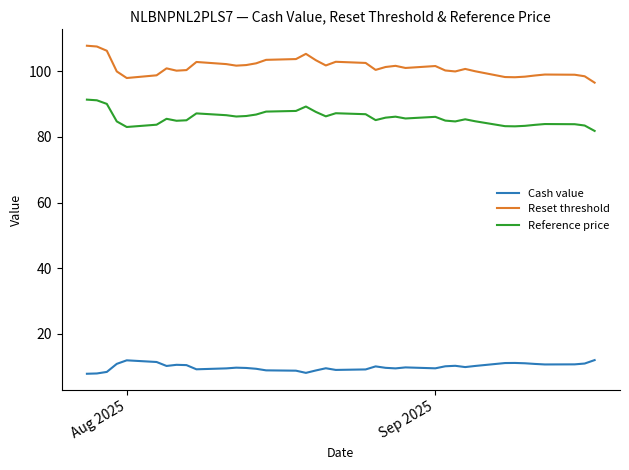

Rank the series by their maximum value, from highest to lowest.

Reset threshold, Reference price, Cash value